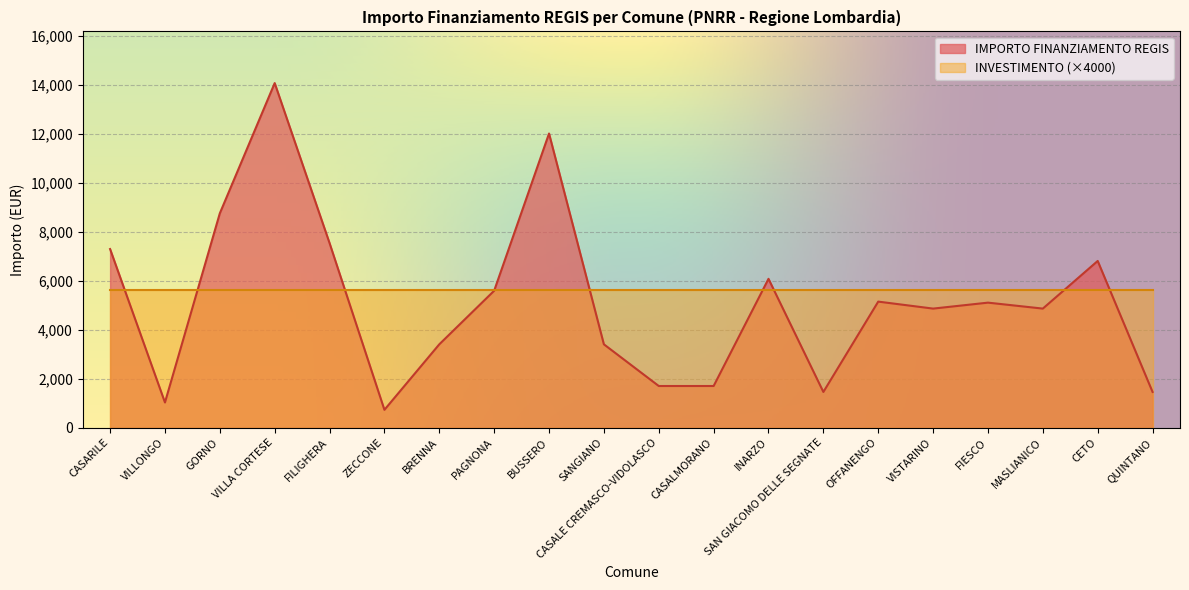

What is the smallest value displayed?

729